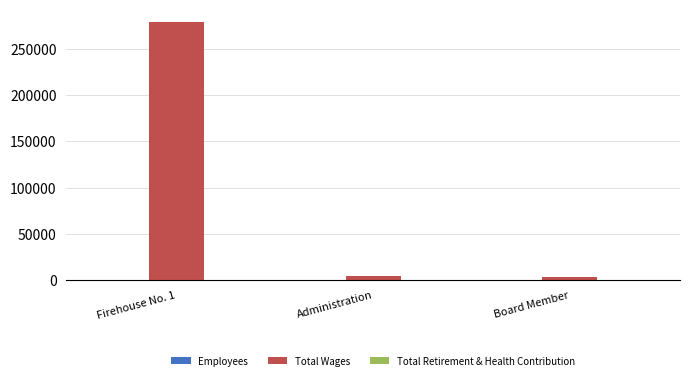

What is the sum of all Total Wages values?

285886